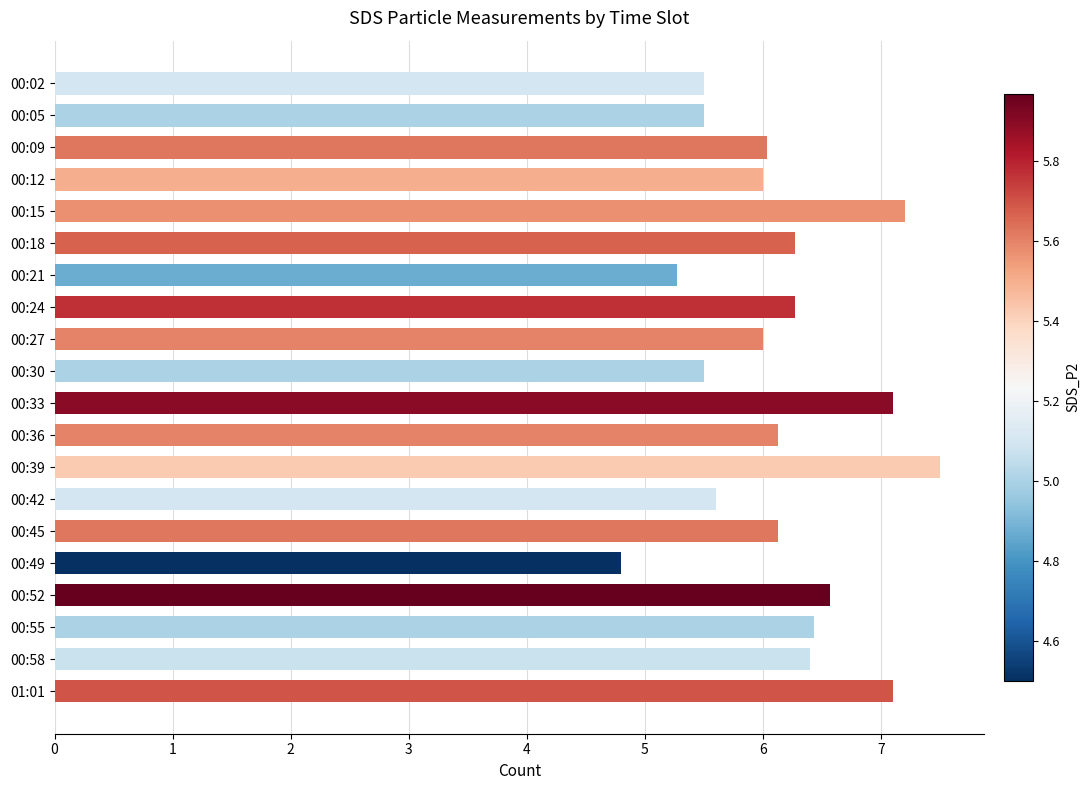

Read the value at 00:42.

5.6